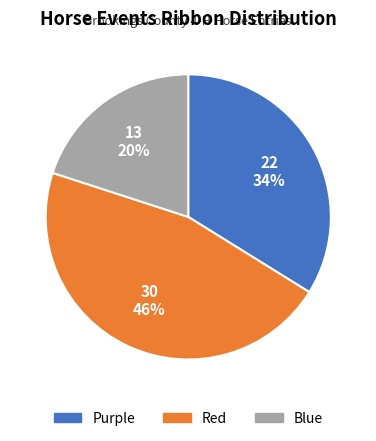

To the nearest percent, what percentage of the pie is Red?

46%